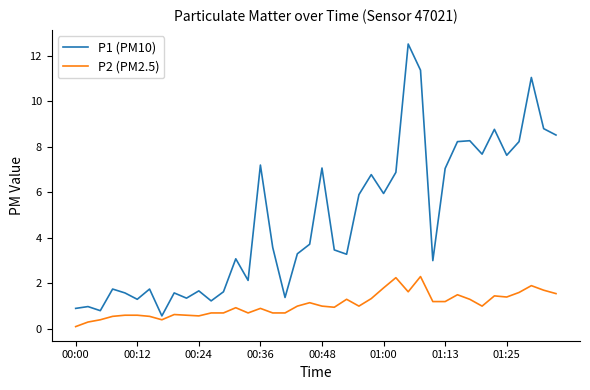

Does the chart have visible grid lines?

No